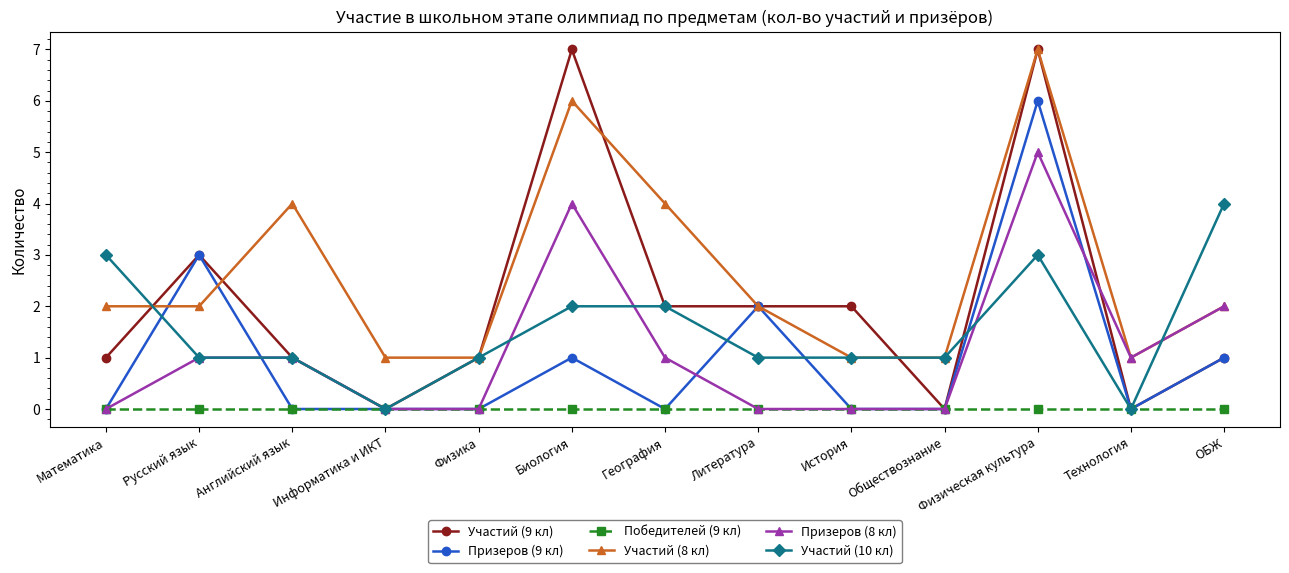

What is the label of the 2nd point from the left?

Русский язык